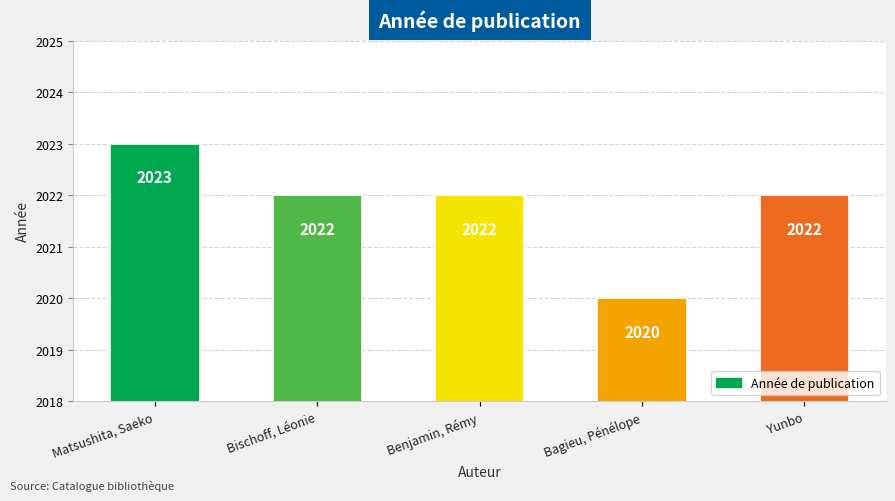

Reading left to right, what are all the values shown in this chart?

Matsushita, Saeko=2023	Bischoff, Léonie=2022	Benjamin, Rémy=2022	Bagieu, Pénélope=2020	Yunbo=2022